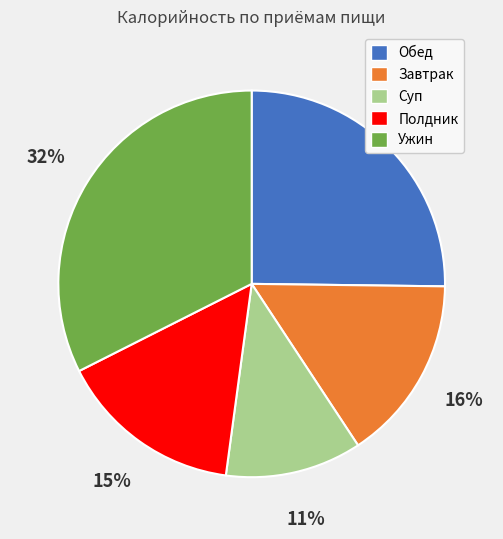

Which category has the biggest portion of the pie?

Ужин